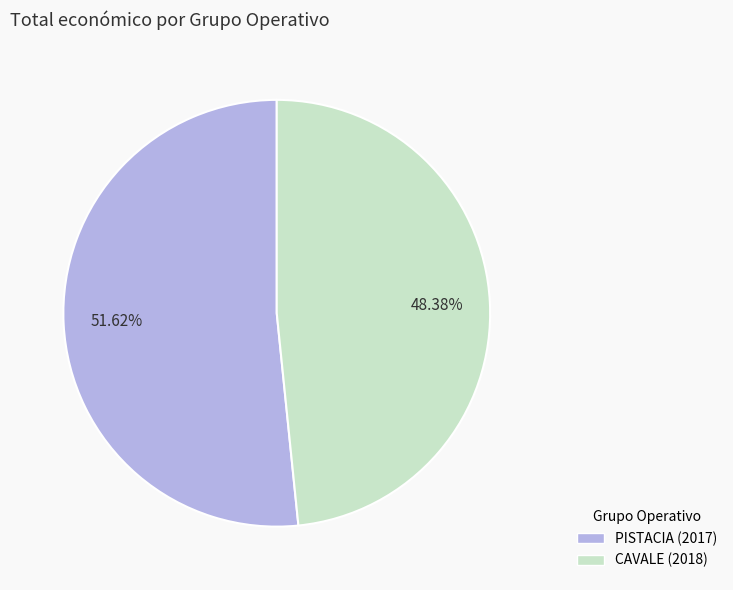

Does any single category account for the majority?

Yes